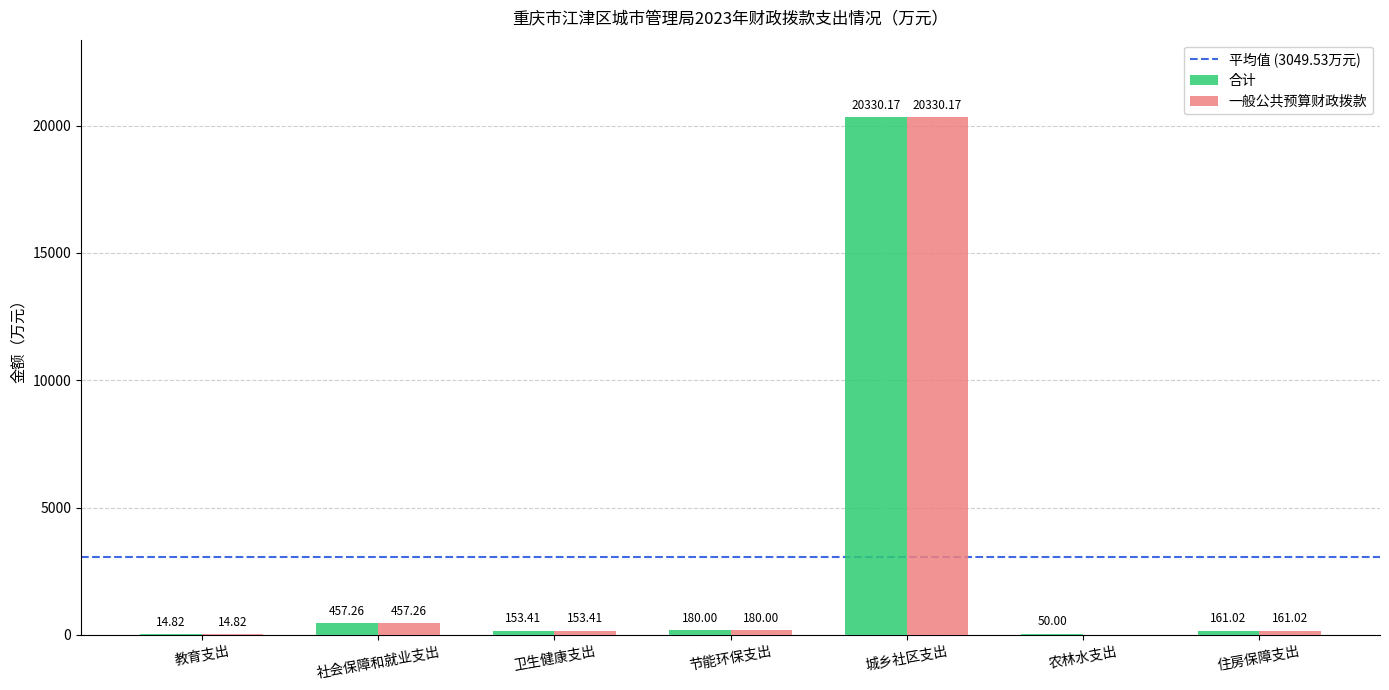

Where does the 合计 series first go above 161?

社会保障和就业支出